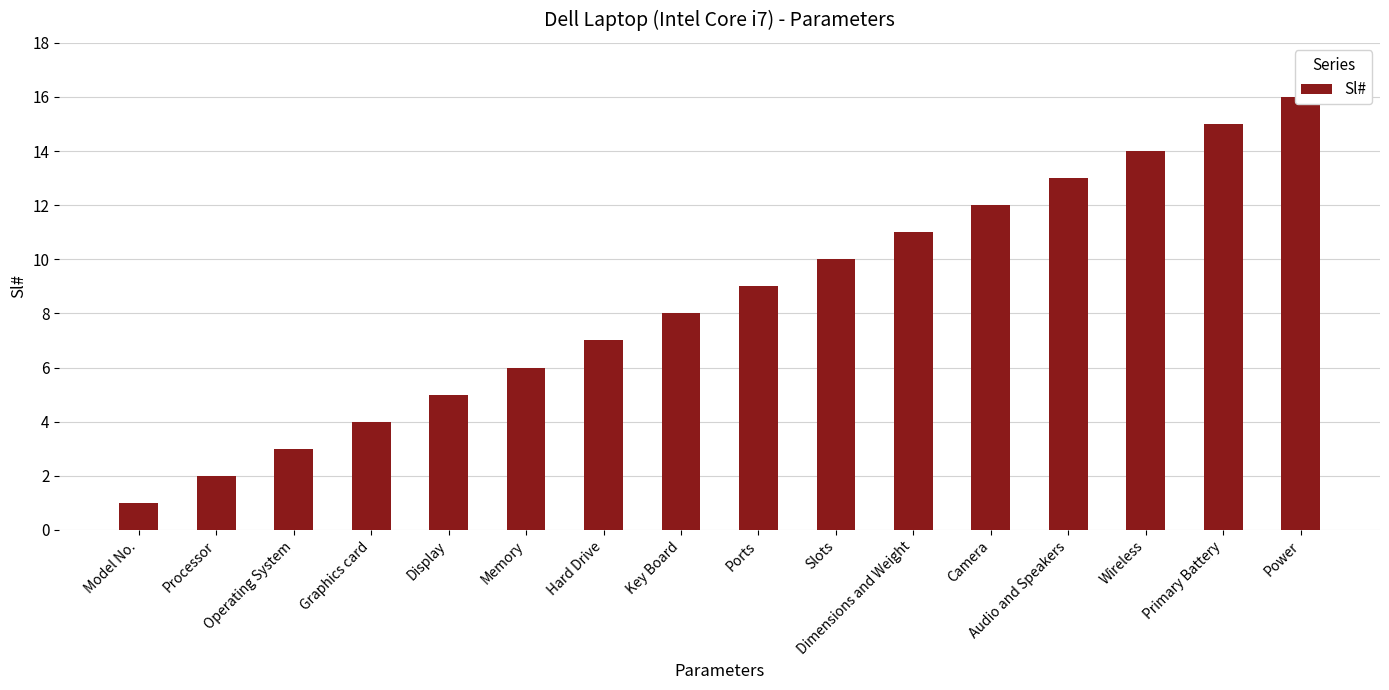

How many values are below 9?

8